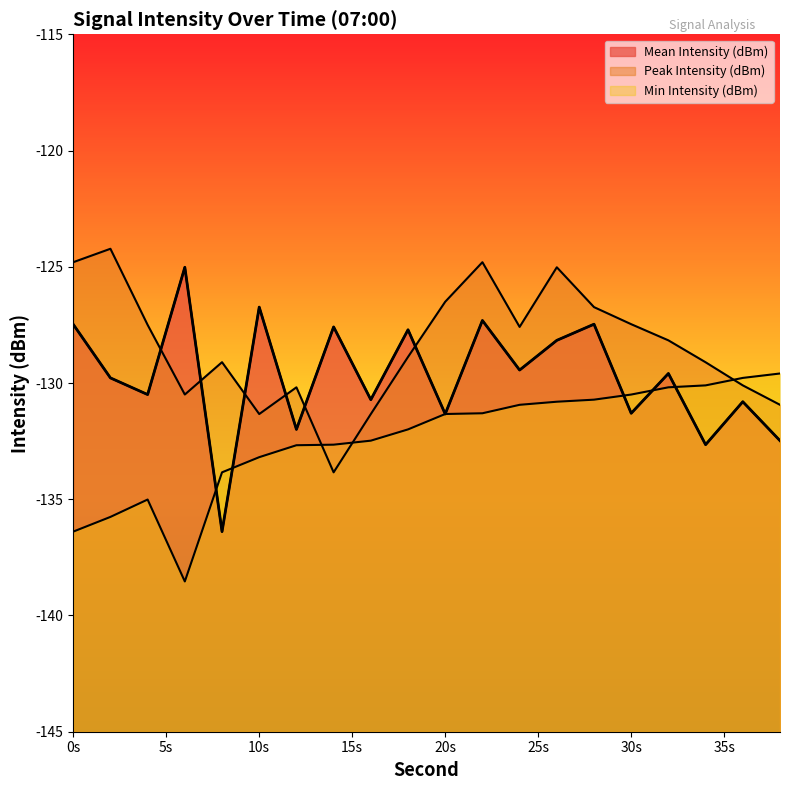

What is the difference between the maximum and minimum values in the Peak Intensity (dBm) series?

9.6